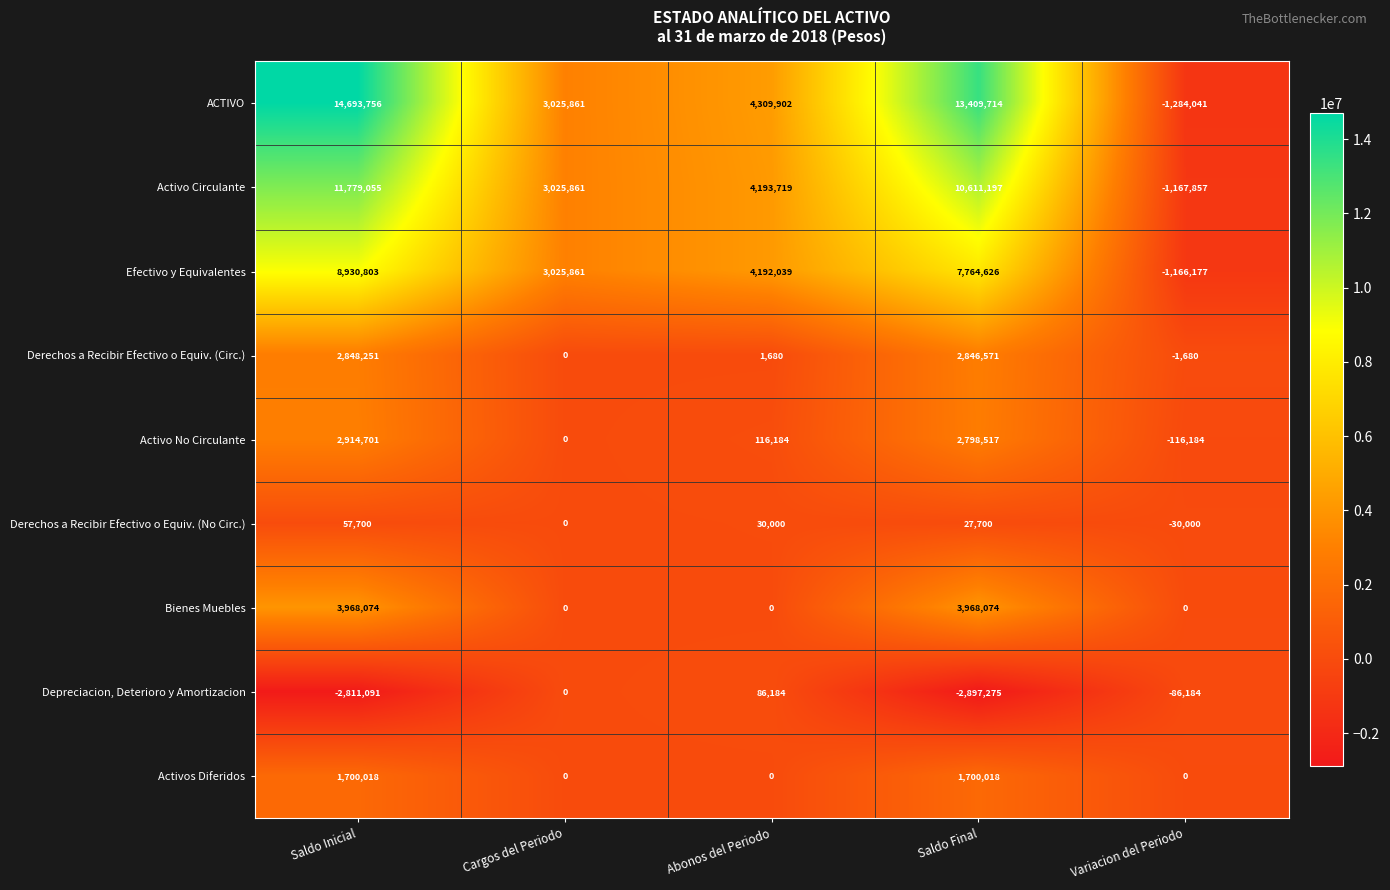

Which category has the lowest value across all series?

Saldo Final